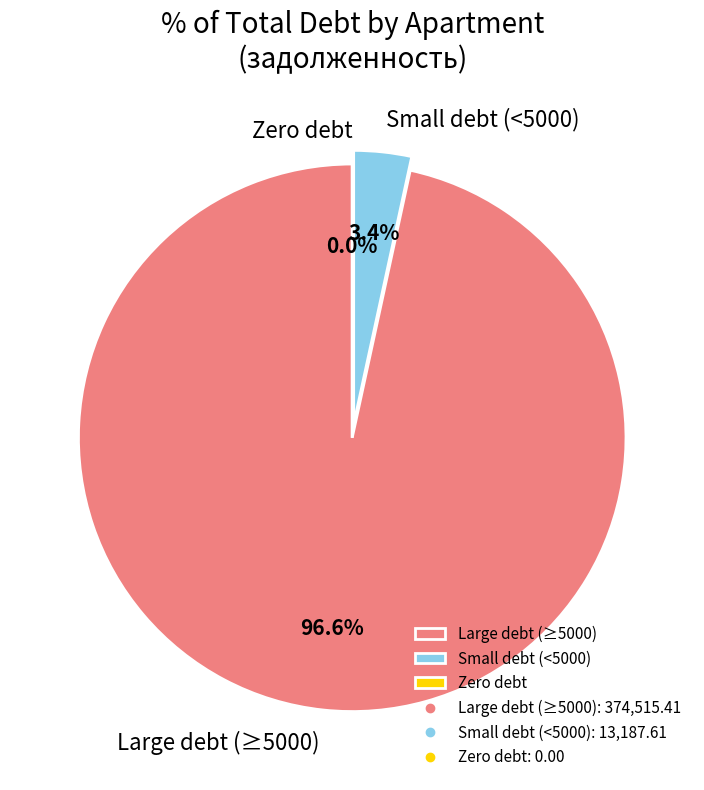

Does 7 represent more than half of the total?

No